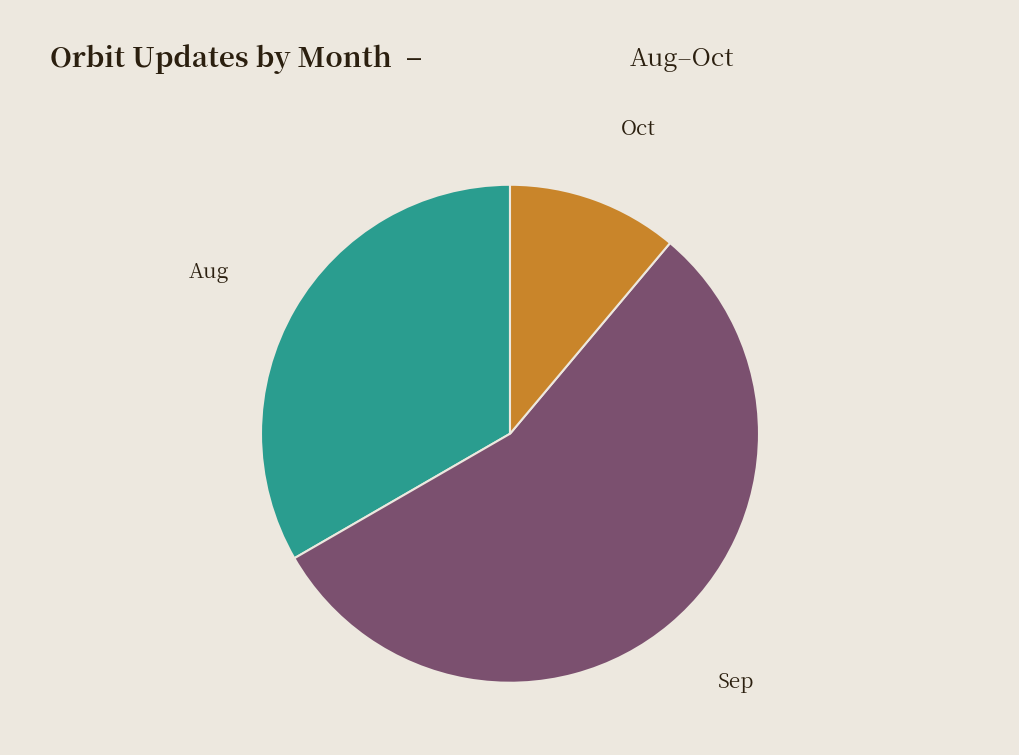

The Sep slice represents 56% of the pie. True or false?

True